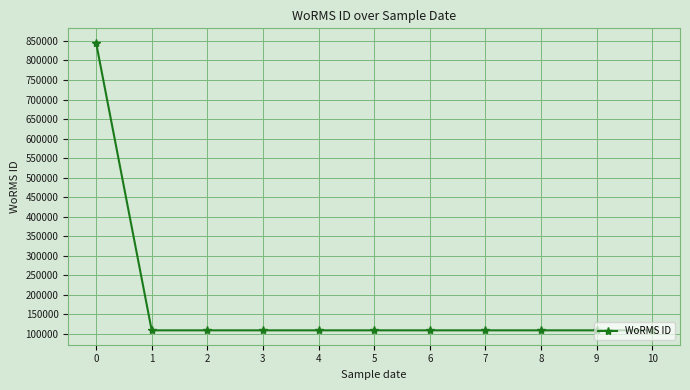

What is the sum of all values?

1940055